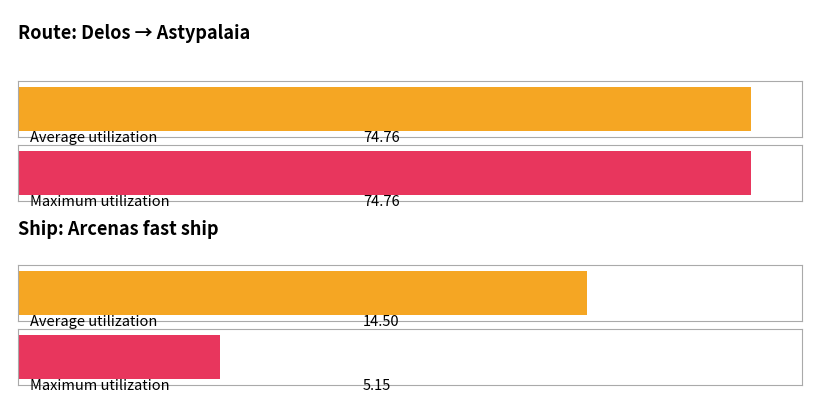

Count the number of categories in the chart.

2